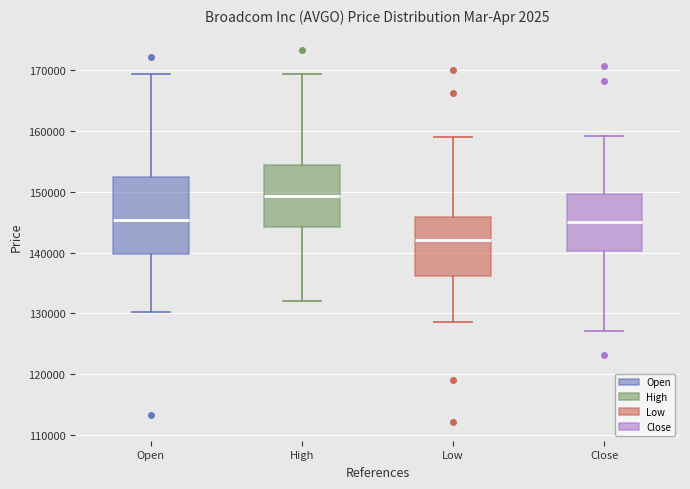

Reading left to right, read every box against the y-axis: the position of its median line, the range the box covers, and the ends of its whiskers. The values are not printed on the chart, so give them approximately, as read against the axis.

Open: median 145000, box 140000 to 152000, whiskers 130000 to 169000
High: median 149000, box 144000 to 154000, whiskers 132000 to 169000
Low: median 142000, box 136000 to 146000, whiskers 129000 to 159000
Close: median 145000, box 140000 to 150000, whiskers 127000 to 159000